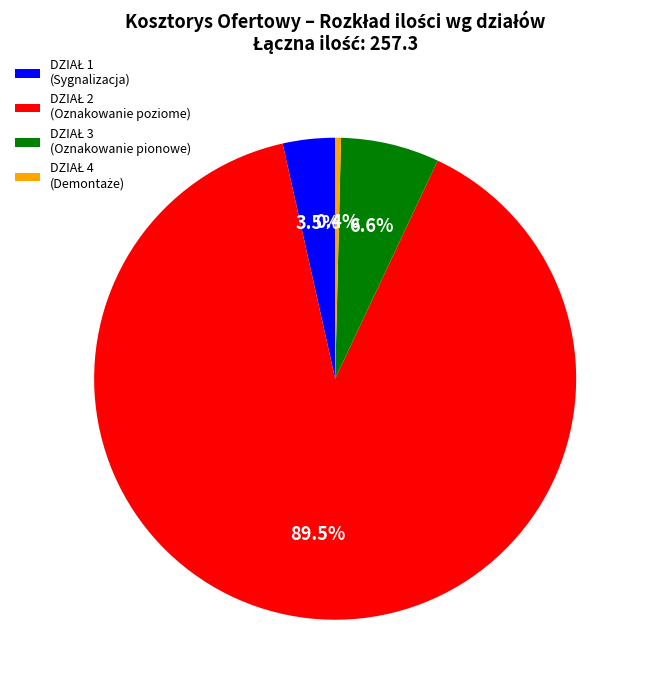

Is there any slice that represents more than half of the pie?

Yes